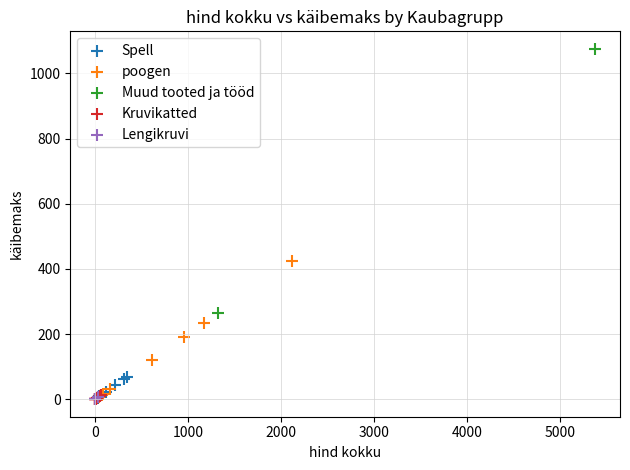

Which series has the largest Y range (max minus min)?

Muud tooted ja tööd